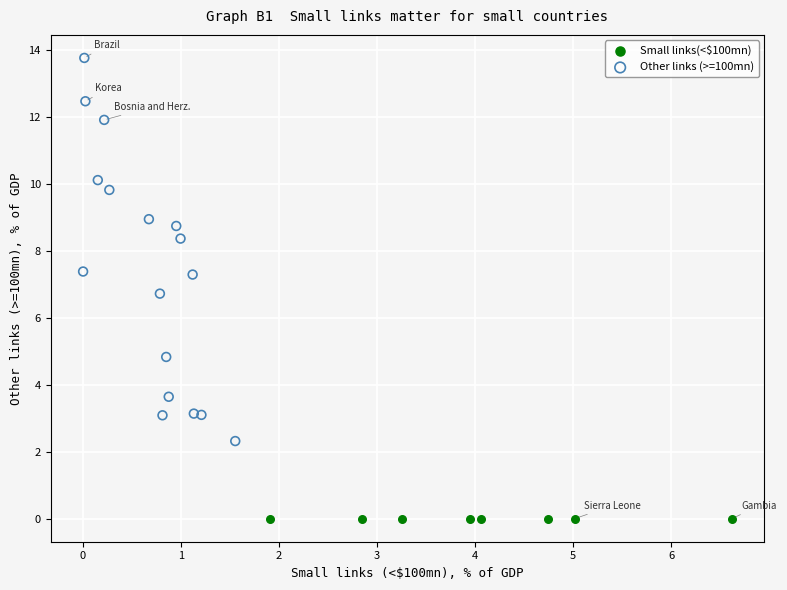

Which series reaches the maximum Y coordinate?

Other links (>=100mn)